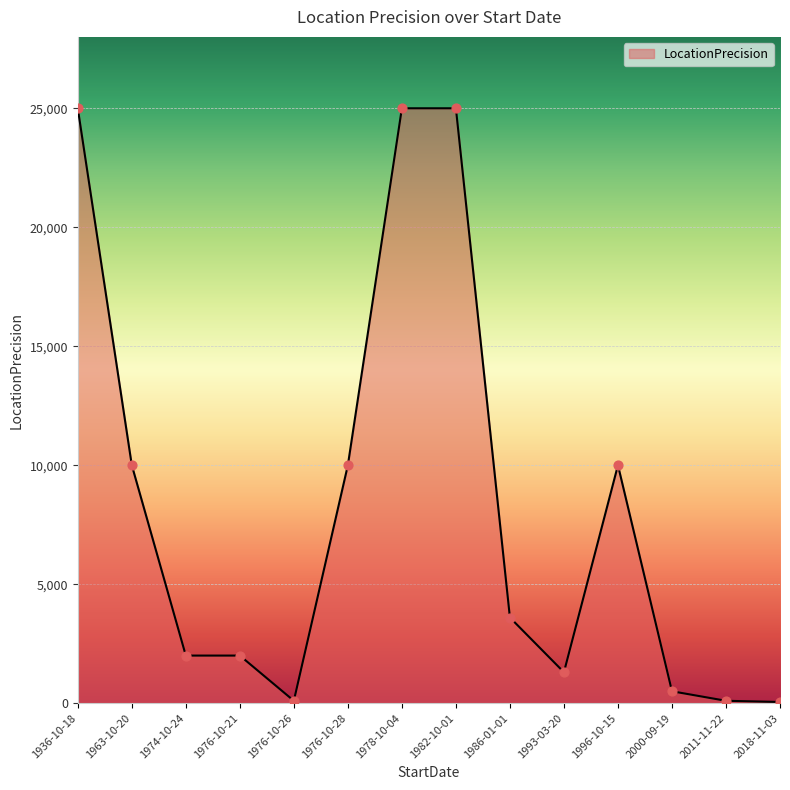

Approximately how many times larger is the value at 1963-10-20 compared to 1976-10-21?

5.0